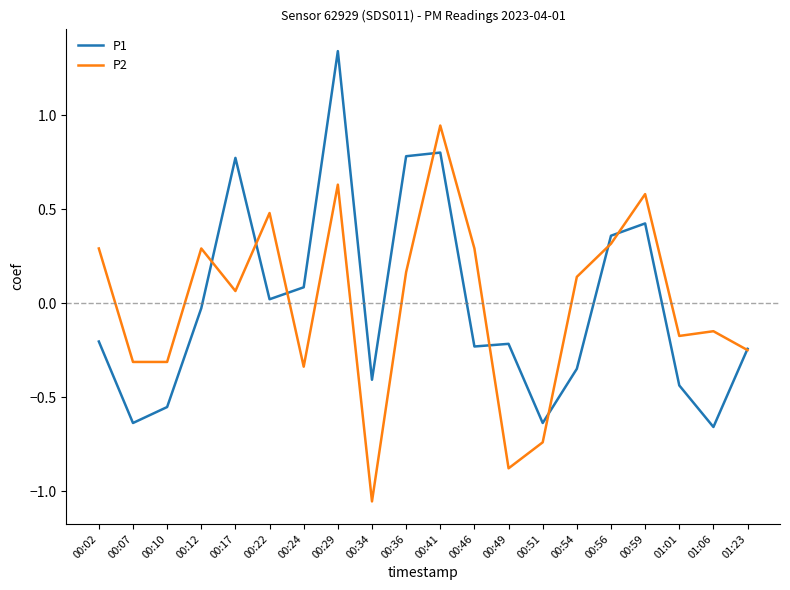

Between 00:12 and 00:17, which series saw the biggest shift?

P1